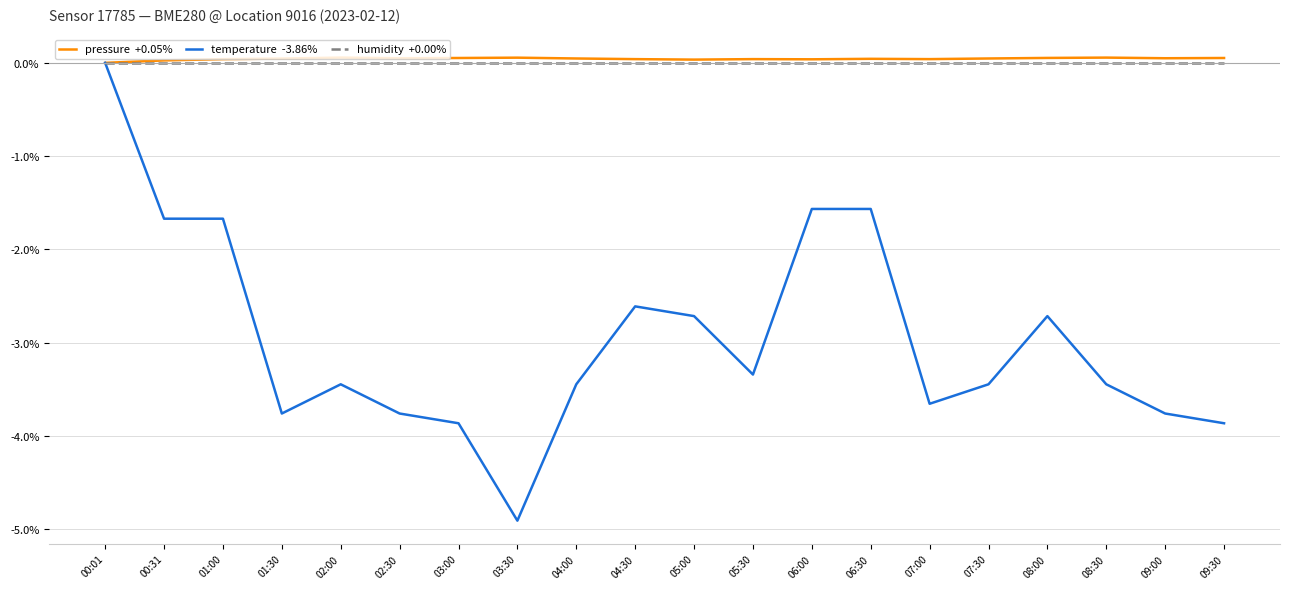

At which category is the sum across all series the highest?

00:01